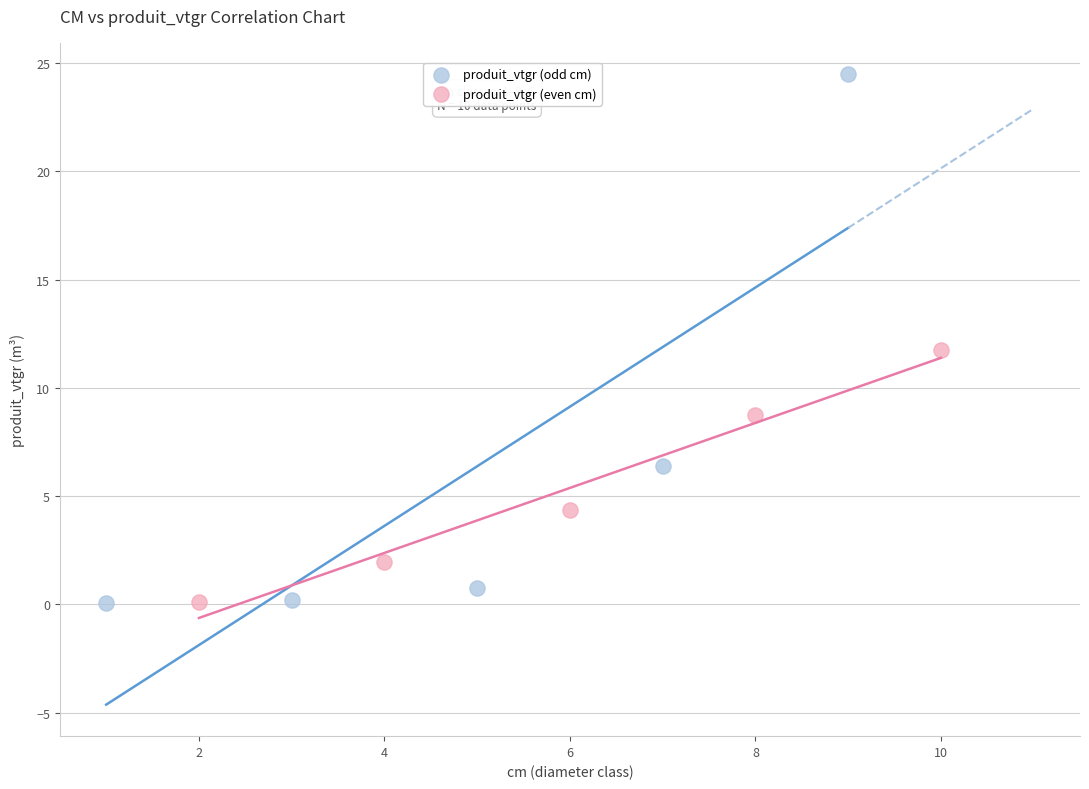

Which series has the widest spread of Y values?

produit_vtgr (odd cm)